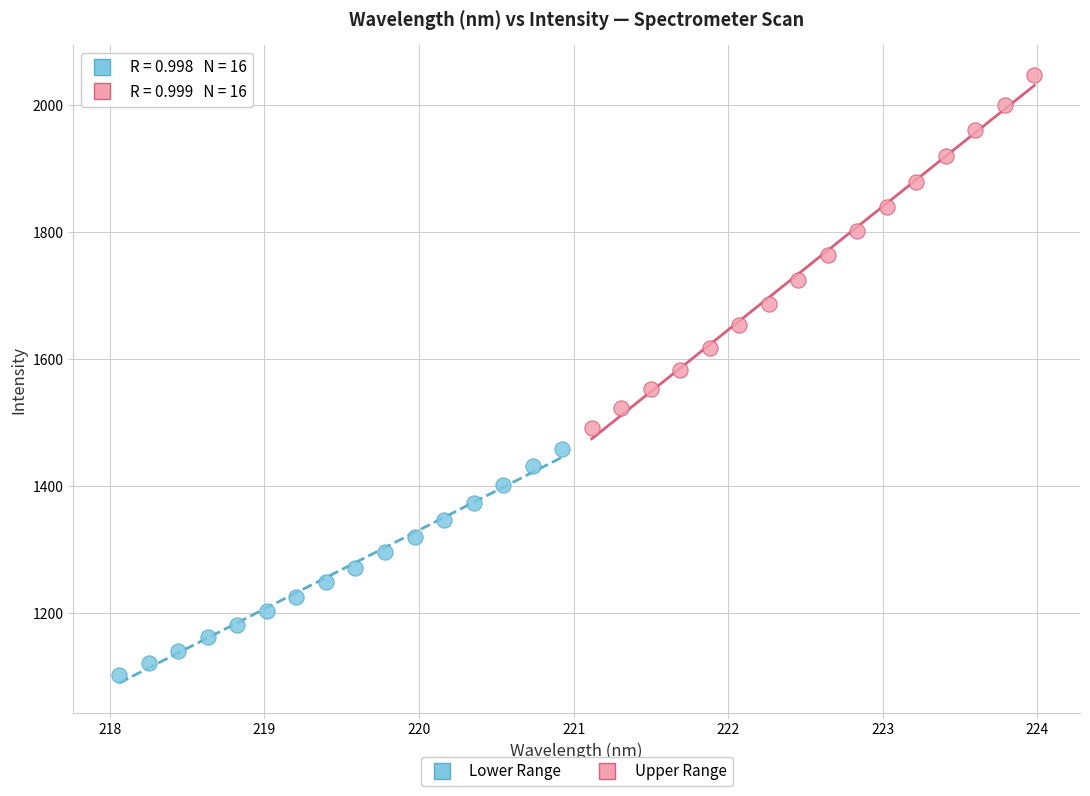

Which series contains the highest Y value?

Upper Range